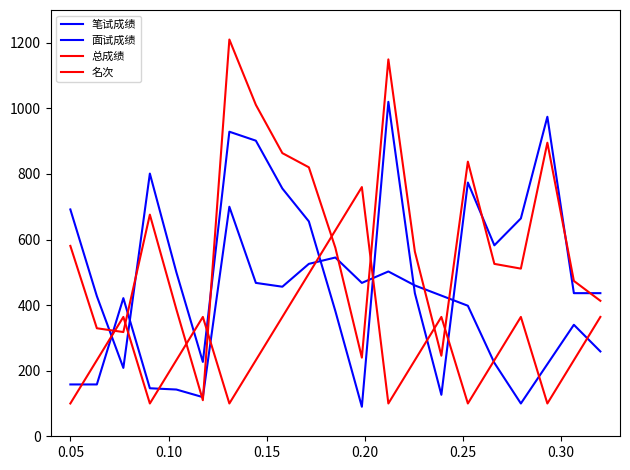

Does the chart display data point markers on the line(s)?

No